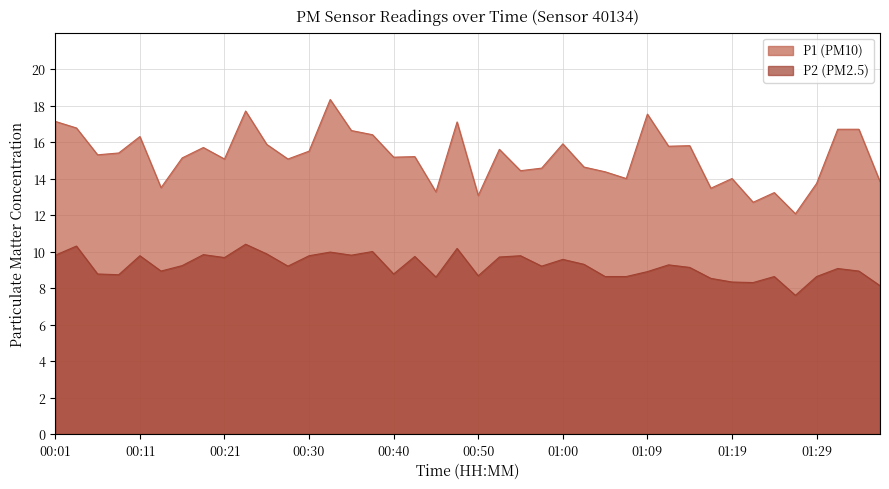

Which series changed the most between 00:45 and 00:52?

P1